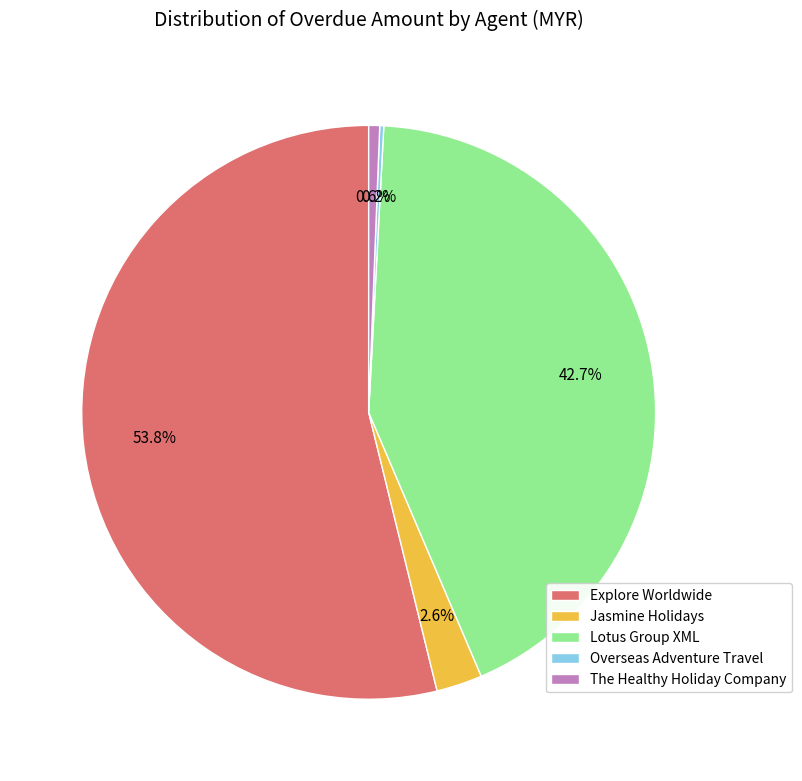

Which has a higher value, Jasmine Holidays or Explore Worldwide?

Explore Worldwide